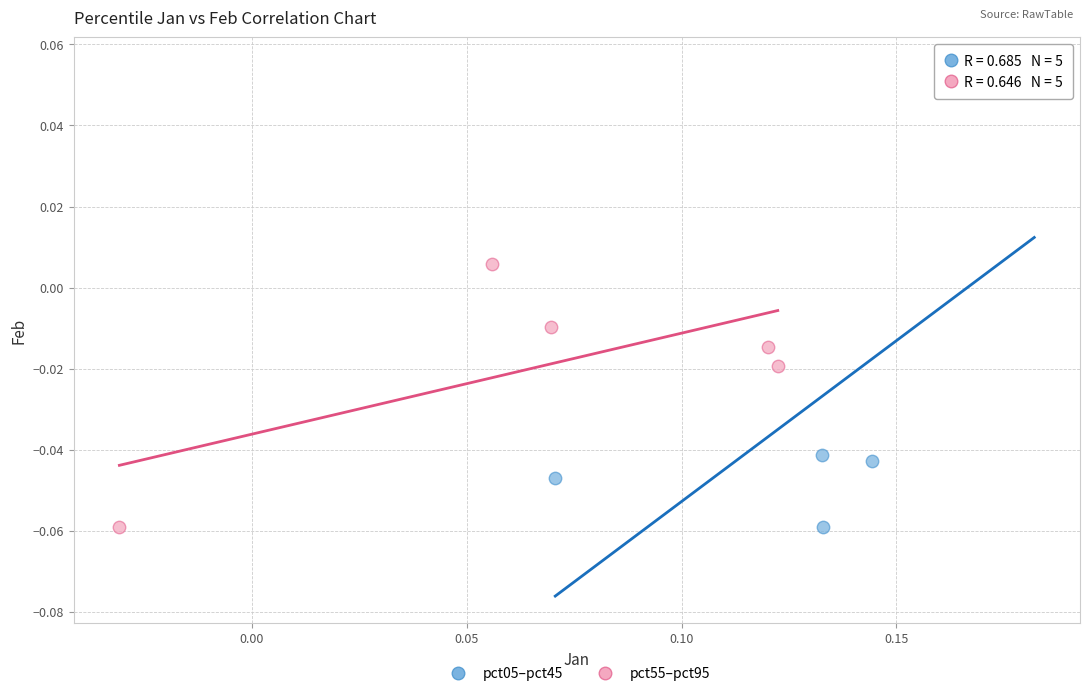

Which series has the widest spread of Y values?

pct05–pct45